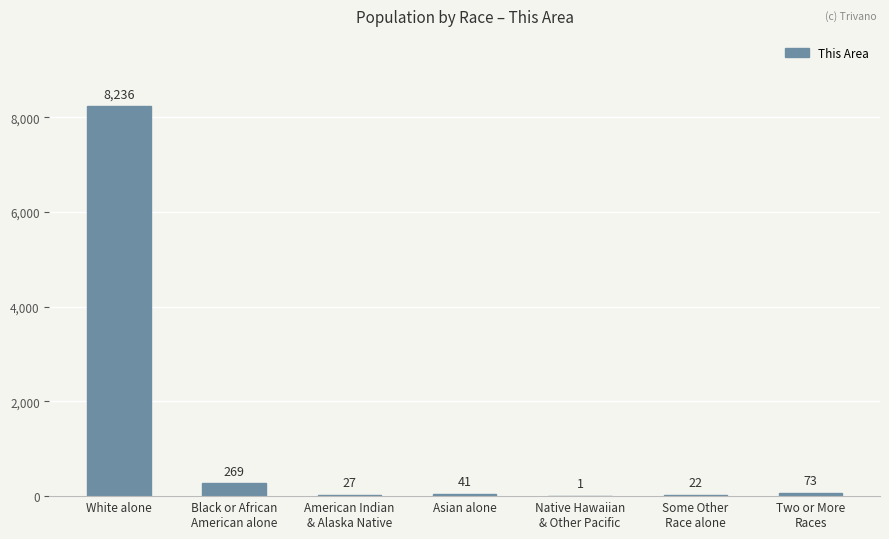

What is the sum of the values at Some Other
Race alone and American Indian
& Alaska Native?

49